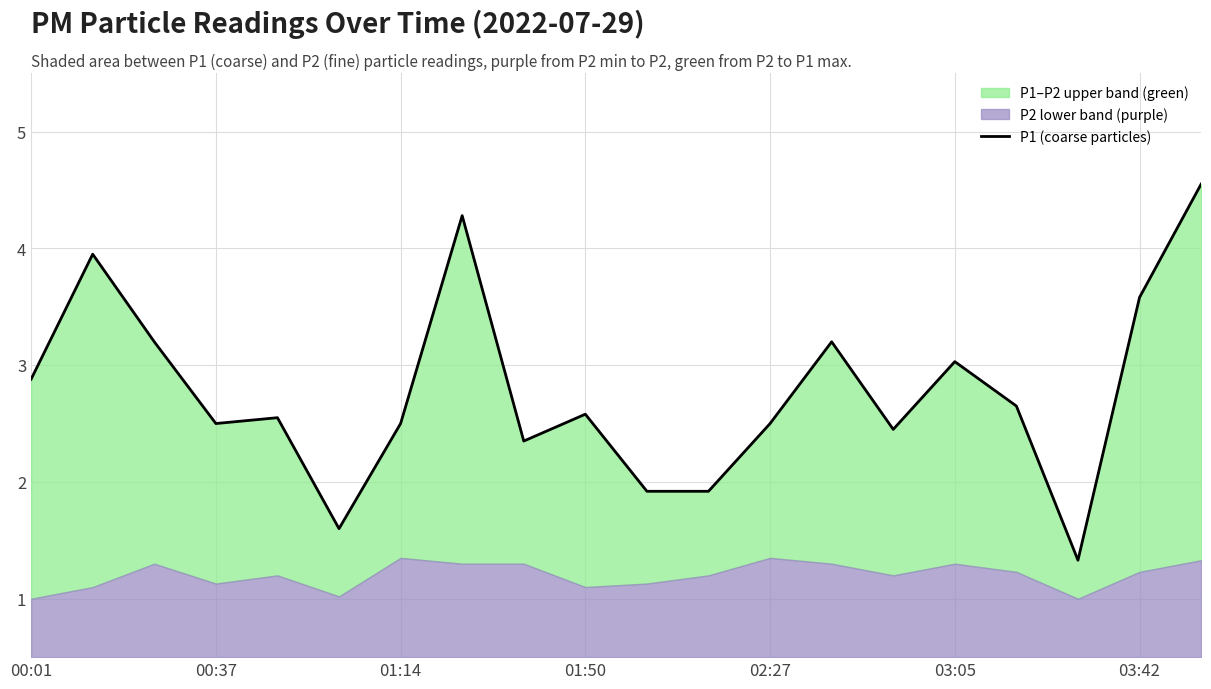

Rank the categories by value from lowest to highest.

17, 03:05, 10, 11, 8, 14, 01:50, 03:42, 12, 02:27, 9, 16, 00:01, 15, 01:14, 13, 18, 00:37, 7, 19